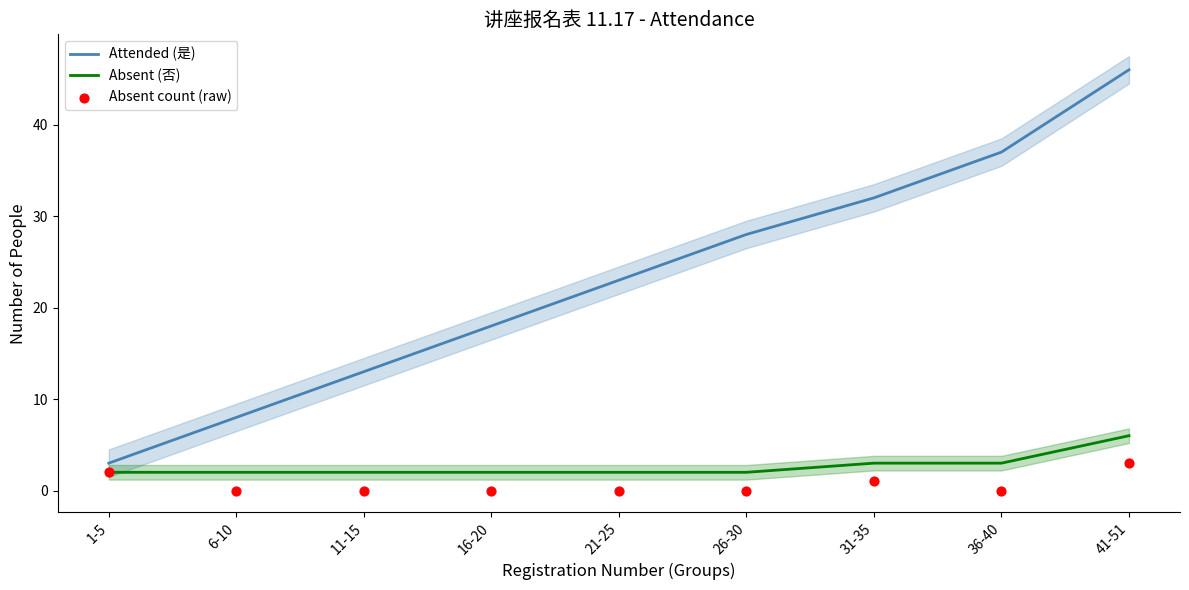

Which series reaches the maximum Y coordinate?

Attended (是)